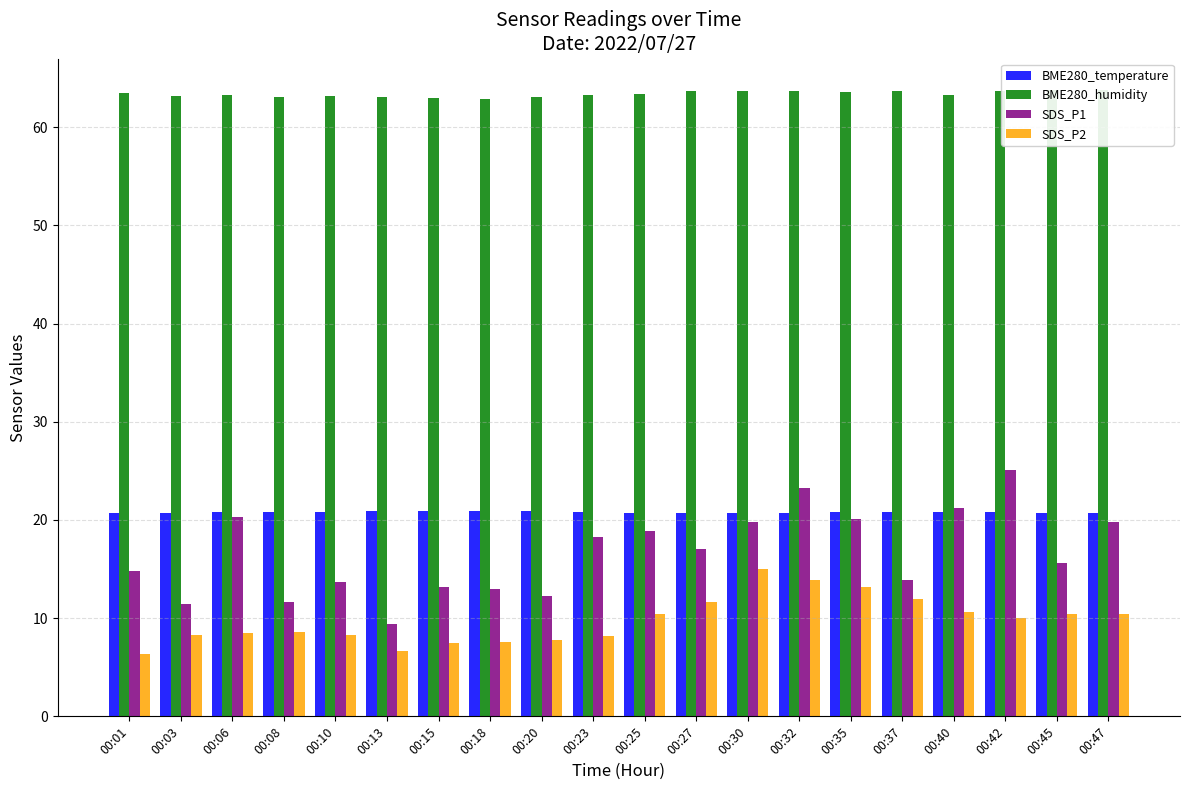

What is the total value across all series at 00:32?

121.5